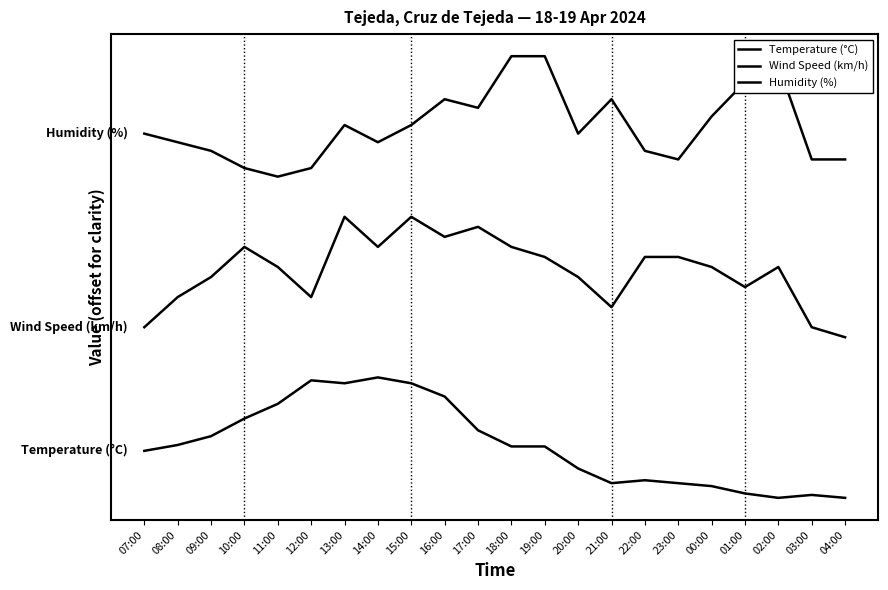

Is this an area chart (filled region under the line)?

No